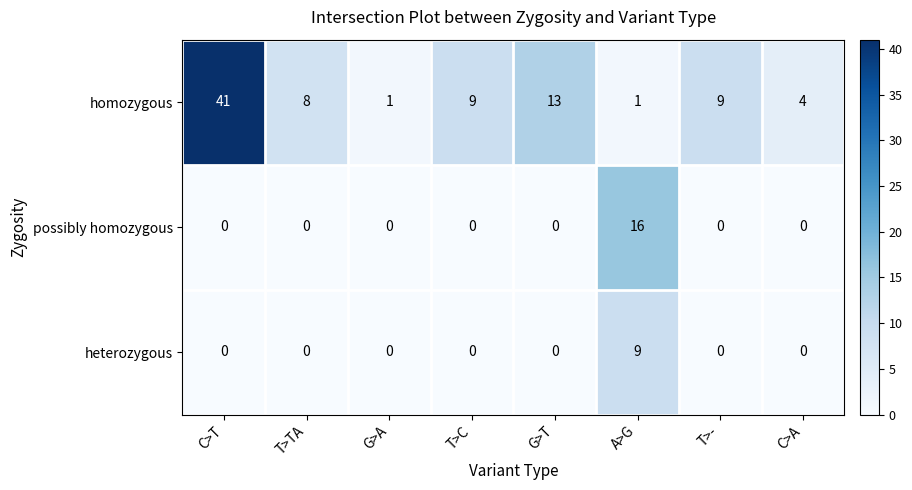

True or false: possibly homozygous has a value of 16 at A>G.

True